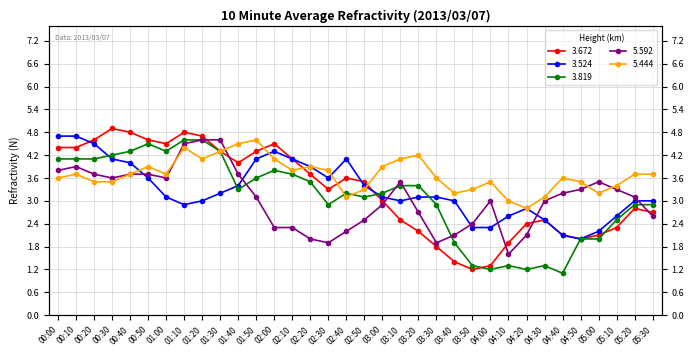

The 3.672 series shows 0.9 at 03:40. True or false?

False